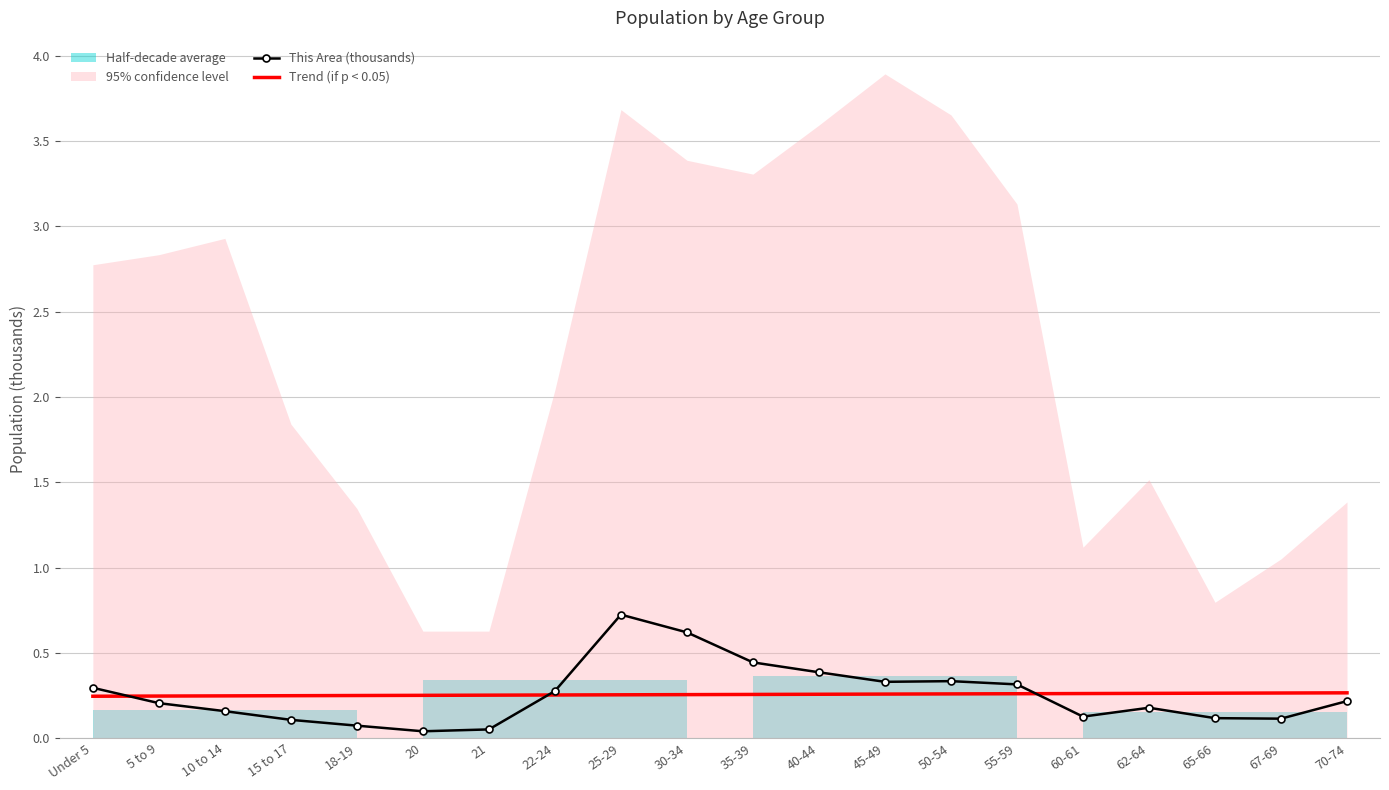

What is the value of the Trend (if p < 0.05) point at the 19th from the left?

0.3